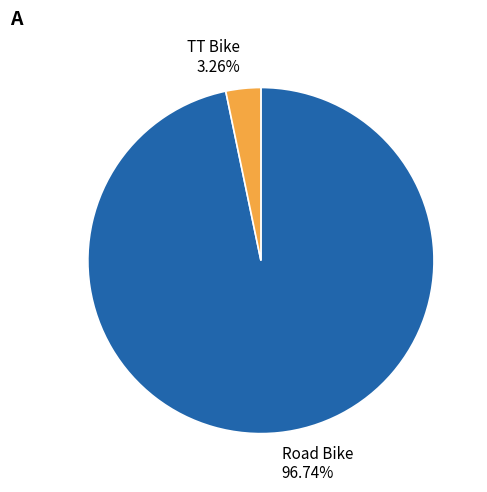

Approximately how many times larger is the value at Road Bike compared to TT Bike?

29.7